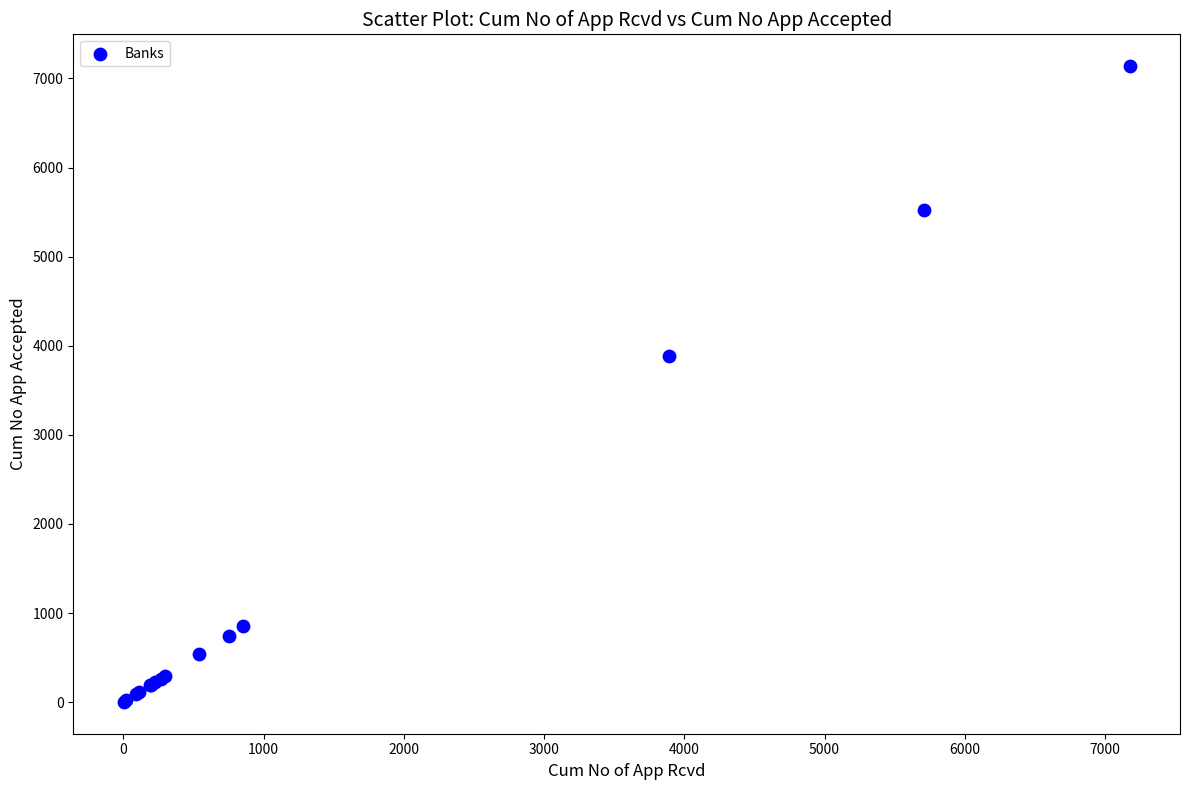

What Y value in the scatter plot is closest to 3570?

3880